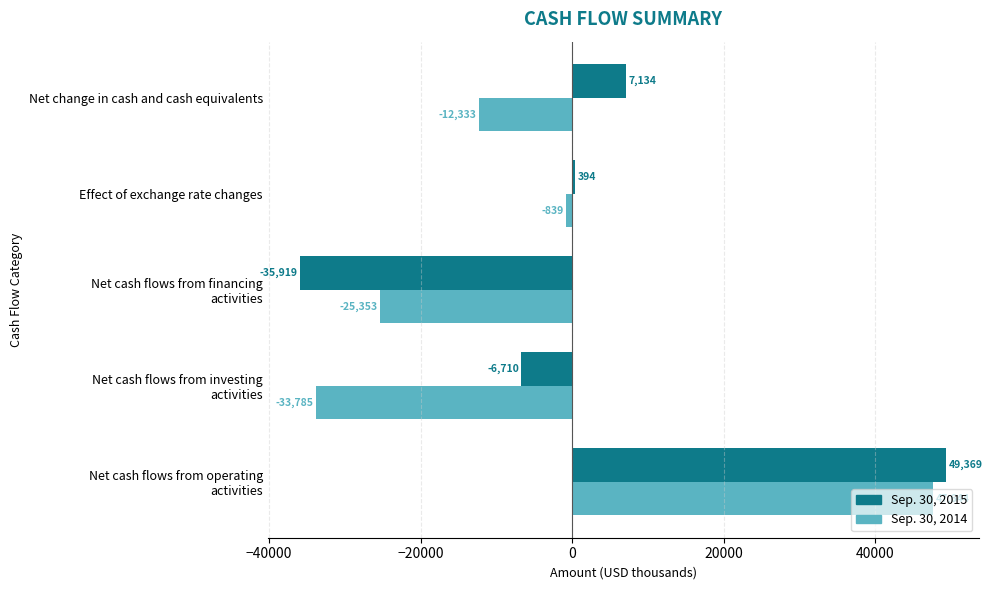

Which series has the largest total across all categories?

Sep. 30, 2015